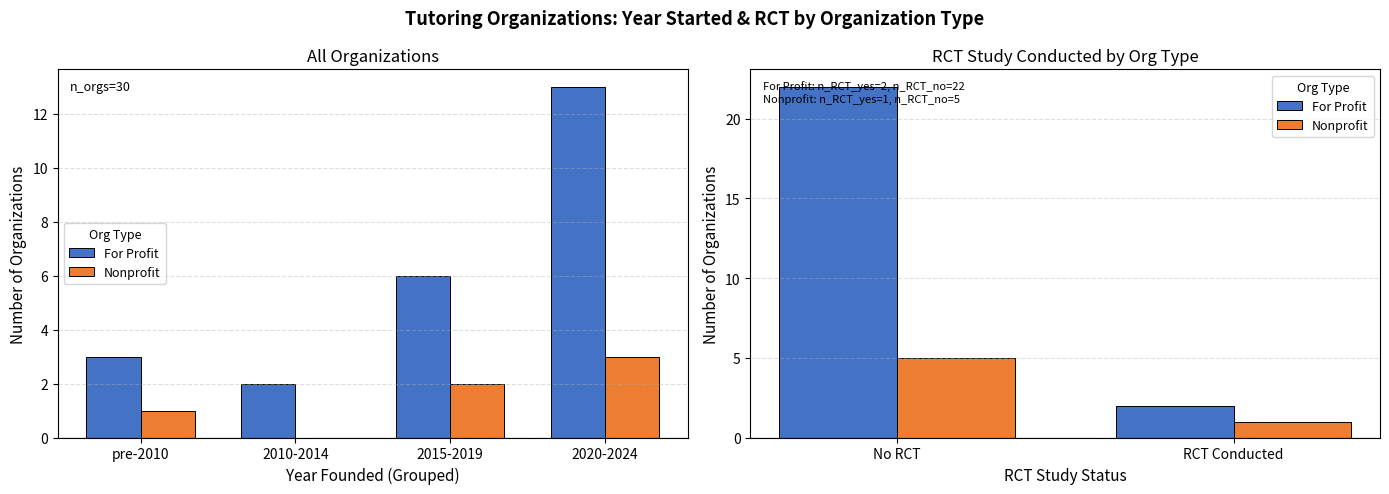

What is the sum of all For Profit values?

24